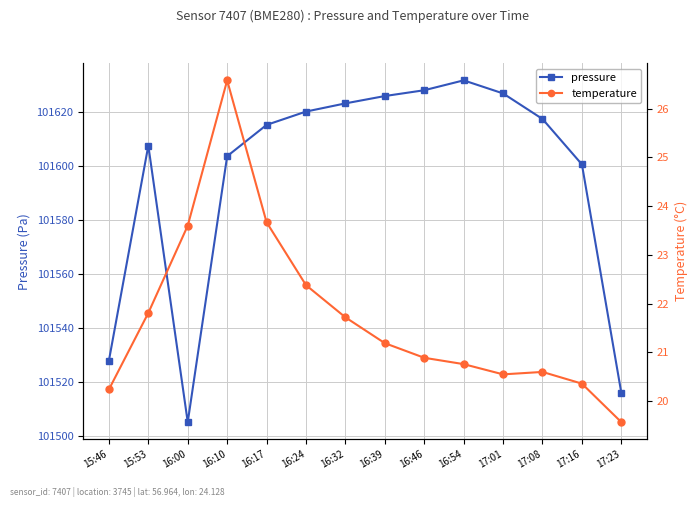

What is the label of the 13th point from the right?

15:53